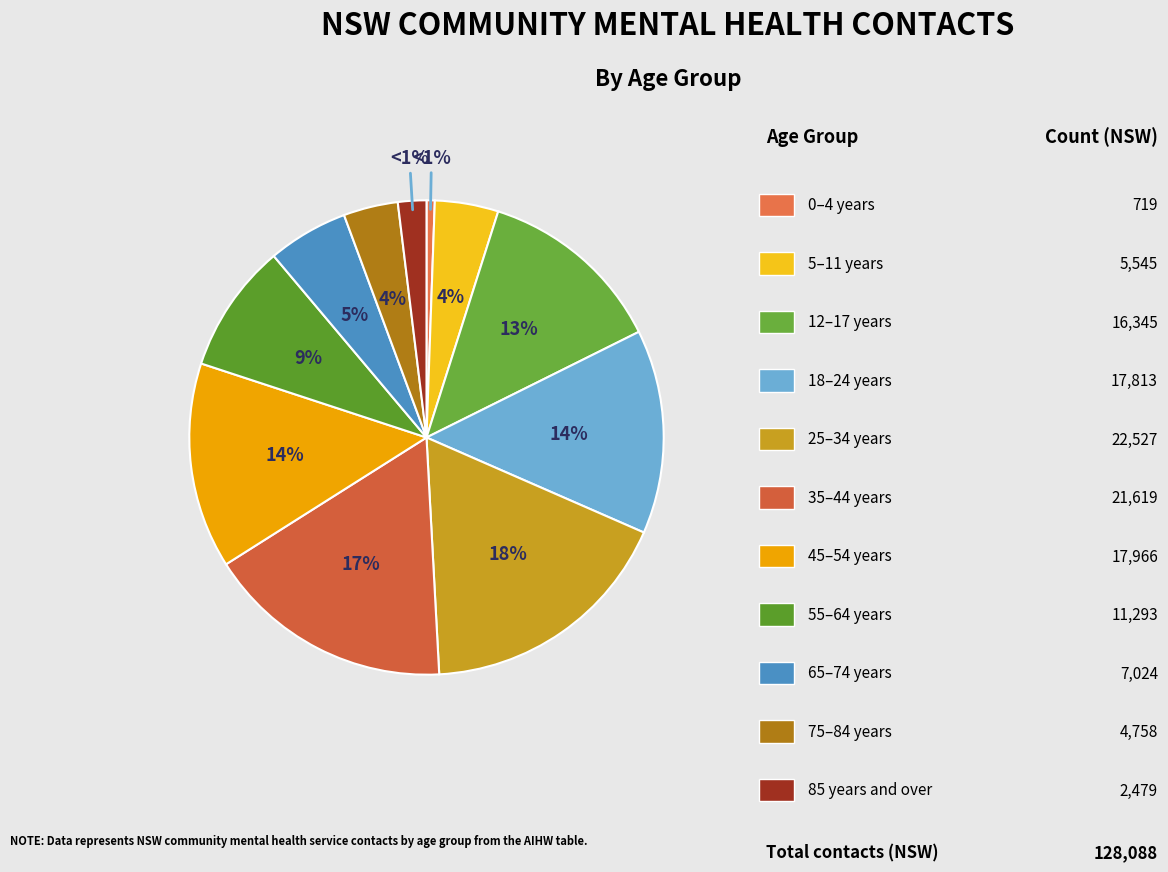

Which has a higher value, 45–54 years or 25–34 years?

25–34 years